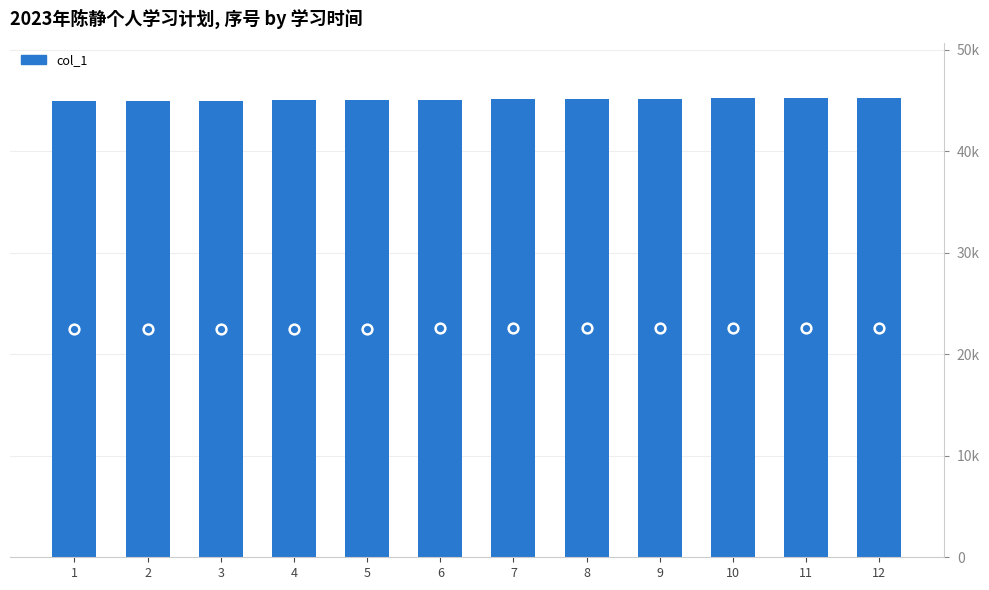

Which label corresponds to the largest value in the chart?

12